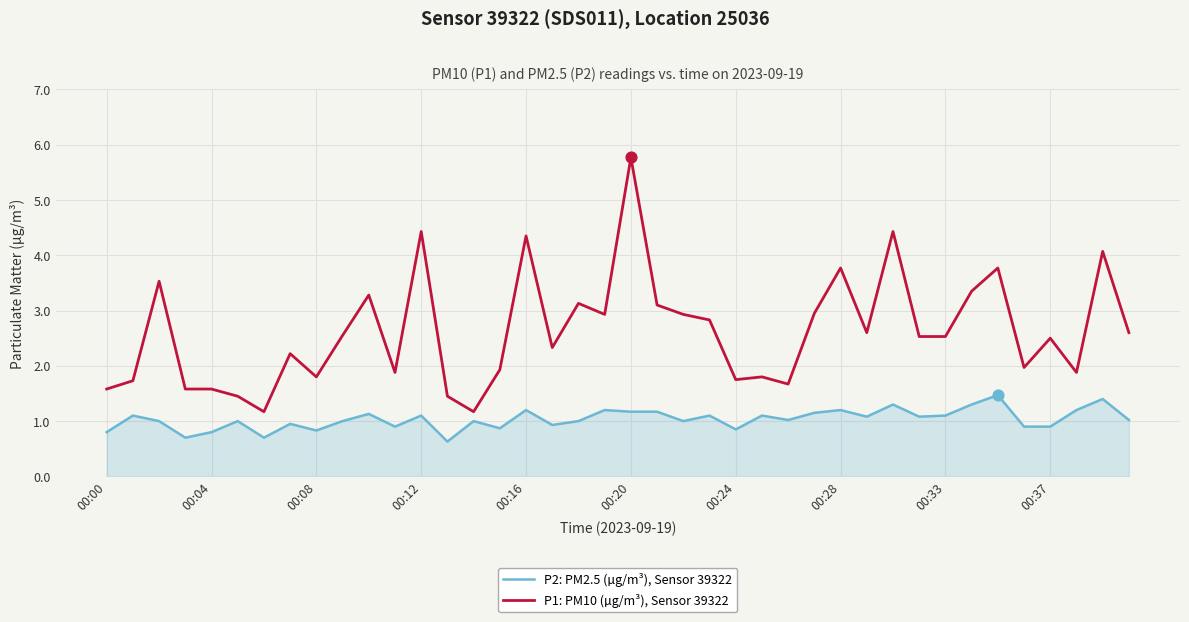

Which series has the largest range (max minus min)?

P1: PM10 (µg/m³), Sensor 39322